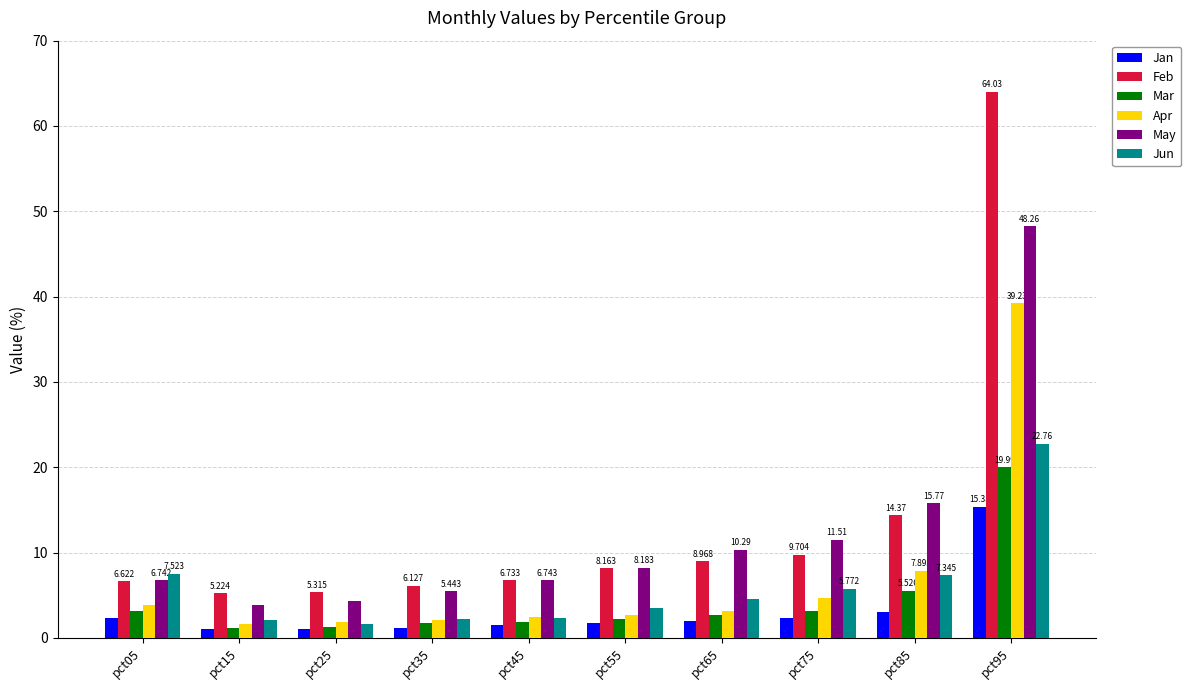

What is the difference between the highest and lowest values at pct55?

6.5